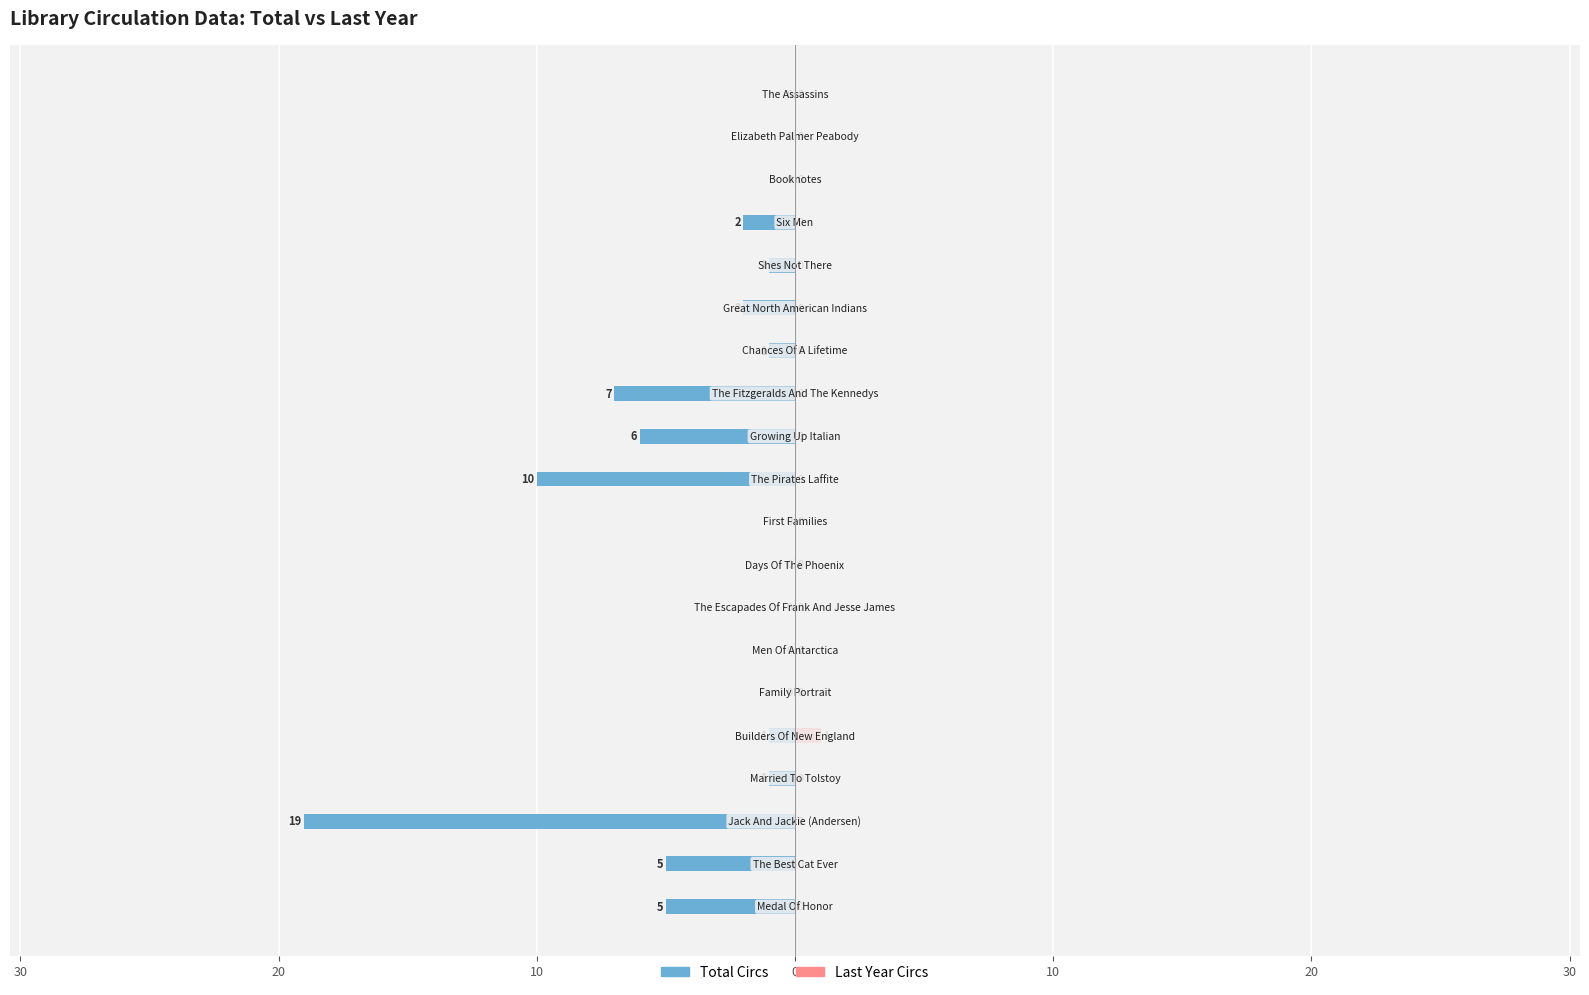

Which series has the widest spread of values?

Total Circs